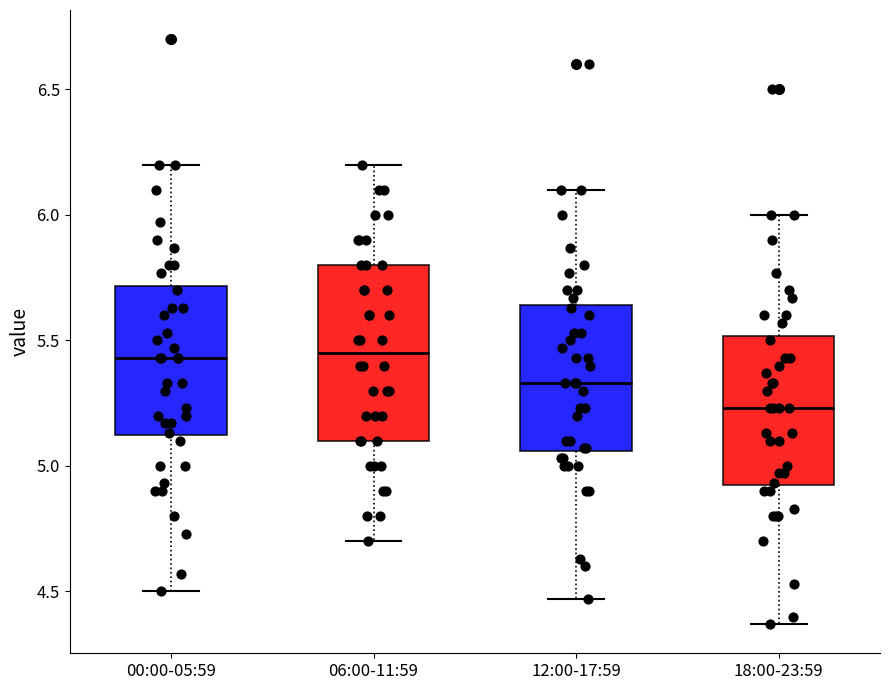

Reading left to right, read every box against the y-axis: the position of its median line, the range the box covers, and the ends of its whiskers. The values are not printed on the chart, so give them approximately, as read against the axis.

00:00-05:59: median 5.45, box 5.10 to 5.70, whiskers 4.50 to 6.20
06:00-11:59: median 5.45, box 5.10 to 5.80, whiskers 4.70 to 6.20
12:00-17:59: median 5.35, box 5.05 to 5.65, whiskers 4.45 to 6.10
18:00-23:59: median 5.25, box 4.90 to 5.50, whiskers 4.35 to 6.00